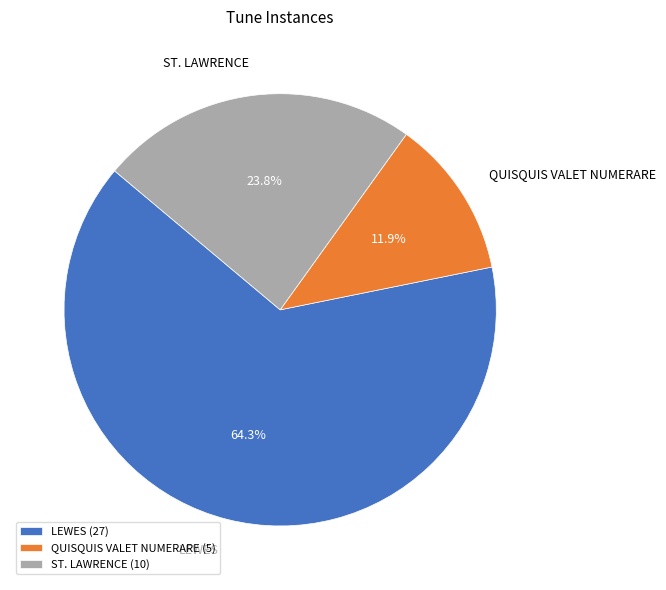

What is the total percentage of ST. LAWRENCE and LEWES?

88.1%